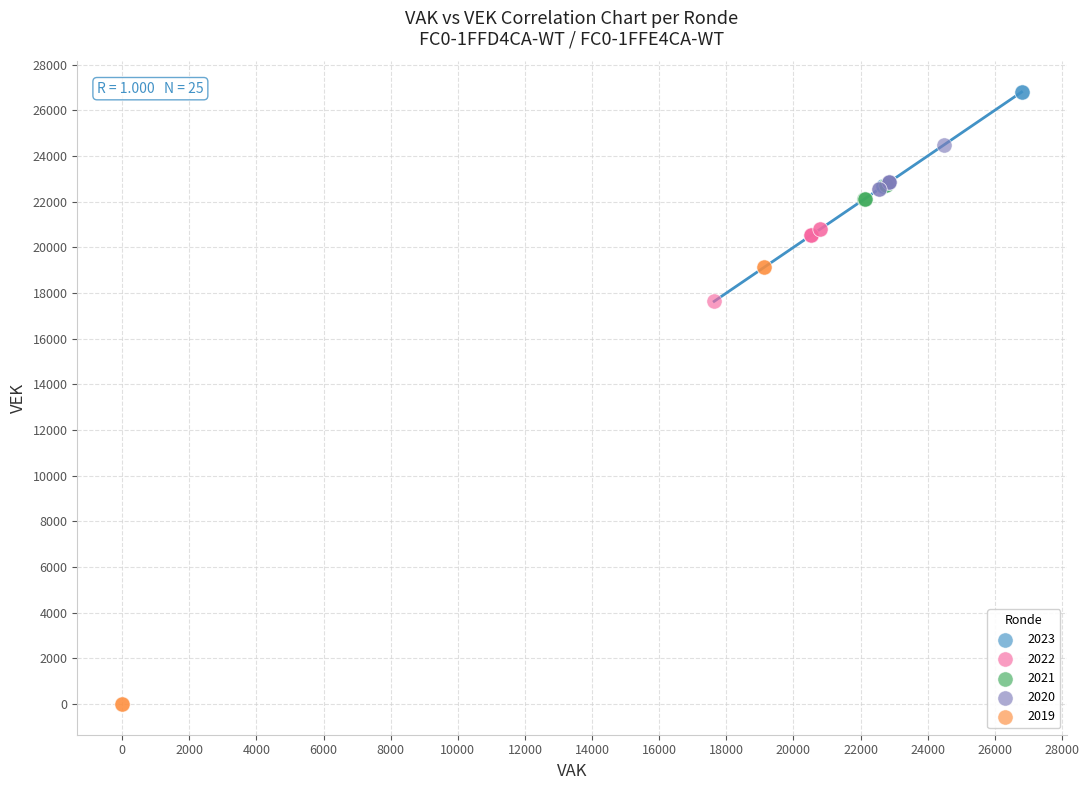

Which series contains the highest Y value?

2023